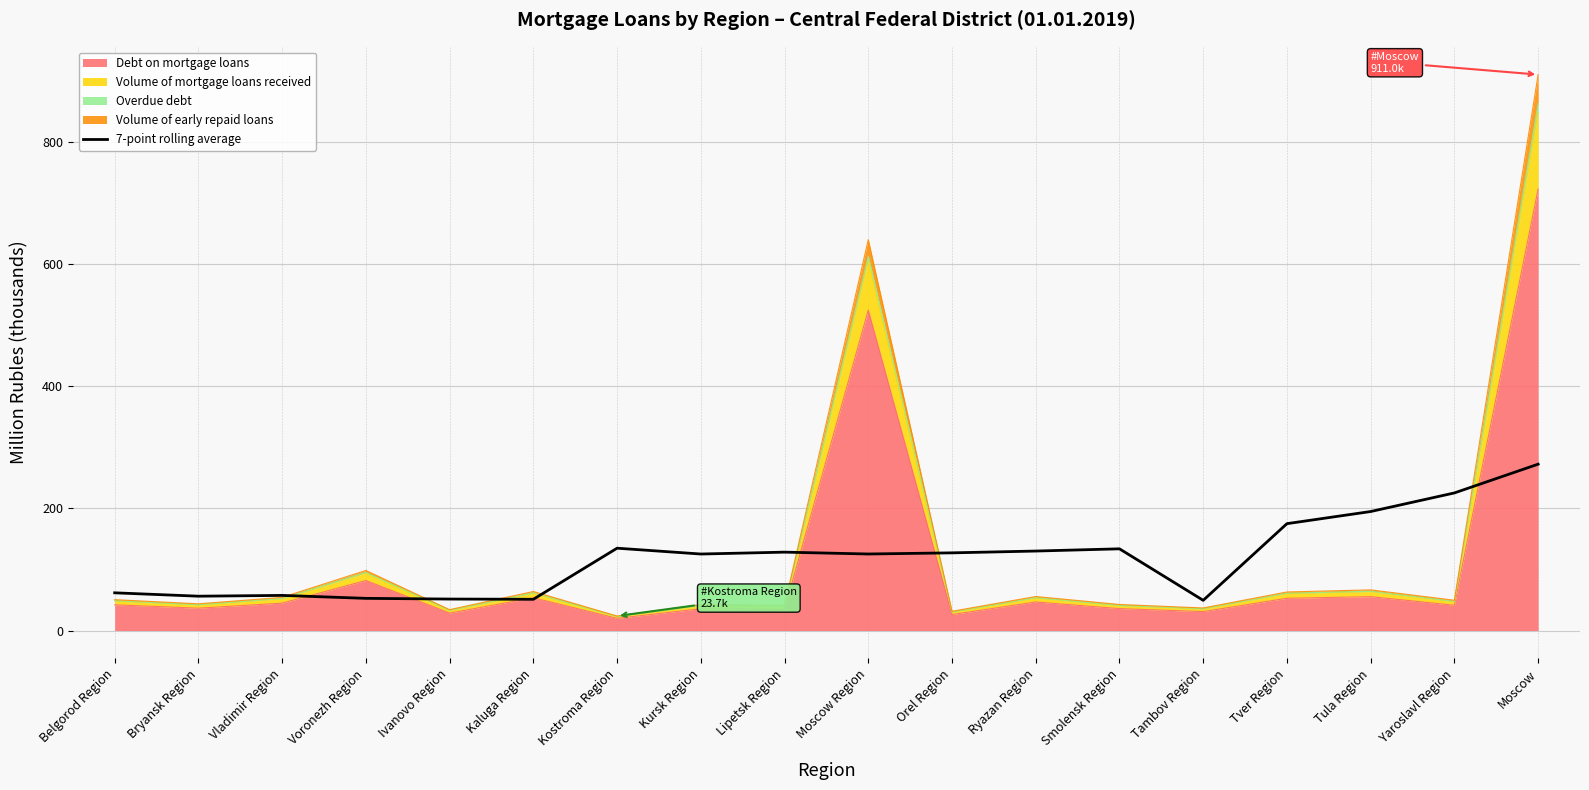

Reading right to left, transcribe all the data shown in this chart.

272.6	225.4	195.0	175.1	49.5	133.9	130.2	127.3	125.4	128.4	125.3	134.9	51.2	51.6	52.7	57.5	56.2	61.8